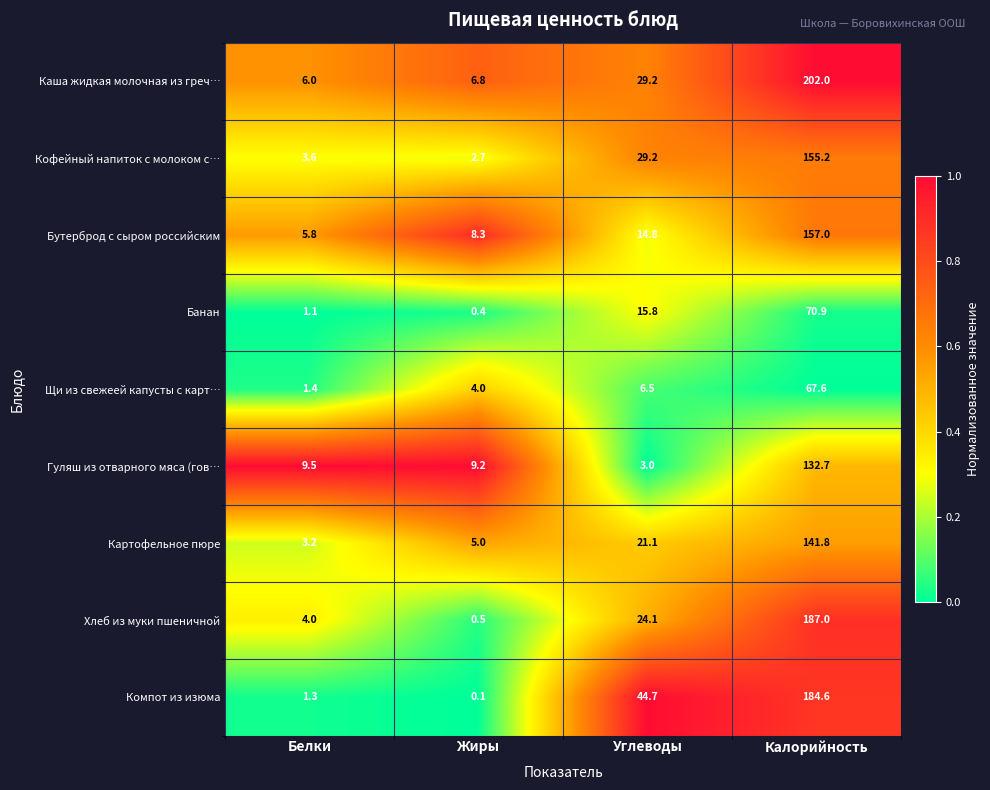

At how many categories does at least one series exceed 0?

4